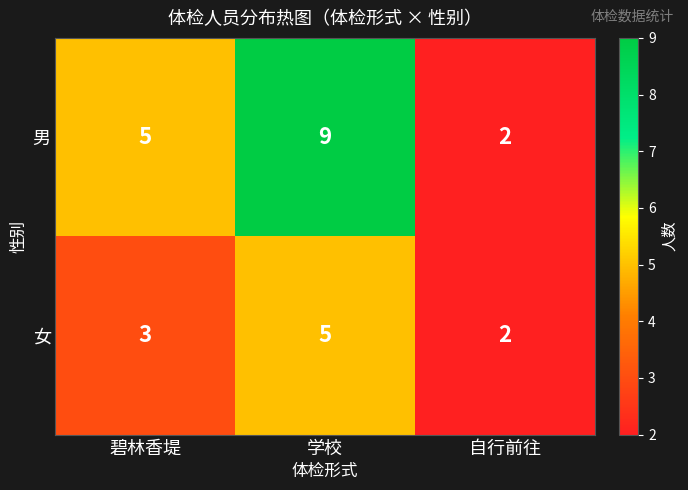

Reading left to right, what are all the values shown in this chart?

男: 碧林香堤=5	学校=9	自行前往=2
女: 碧林香堤=3	学校=5	自行前往=2